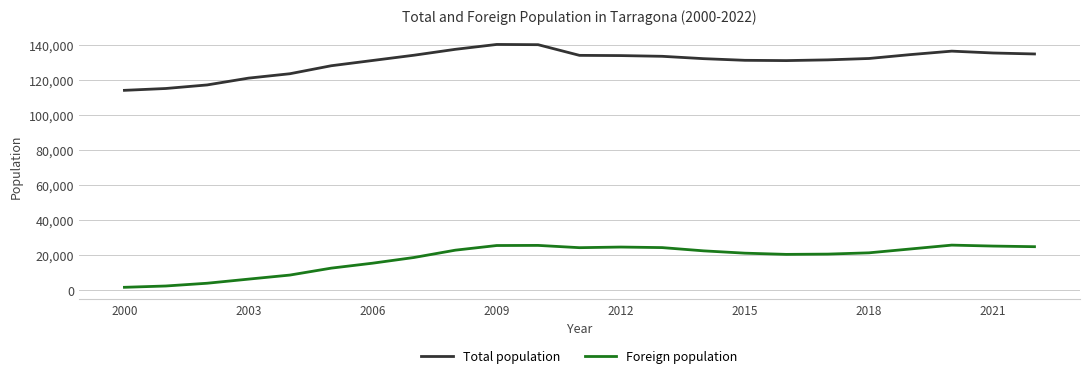

What is the difference between the maximum and minimum values in the Foreign population series?

24107